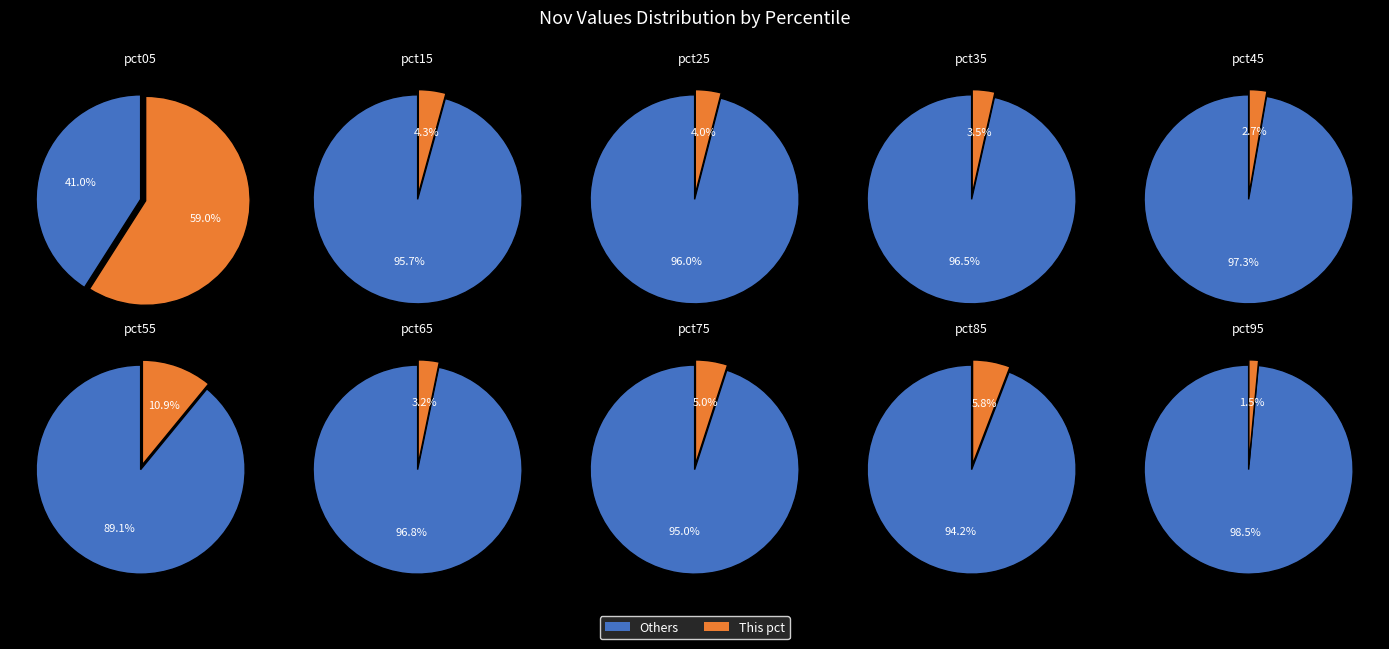

Rank the categories by value from highest to lowest.

pct05, pct55, pct85, pct75, pct15, pct25, pct35, pct65, pct45, pct95